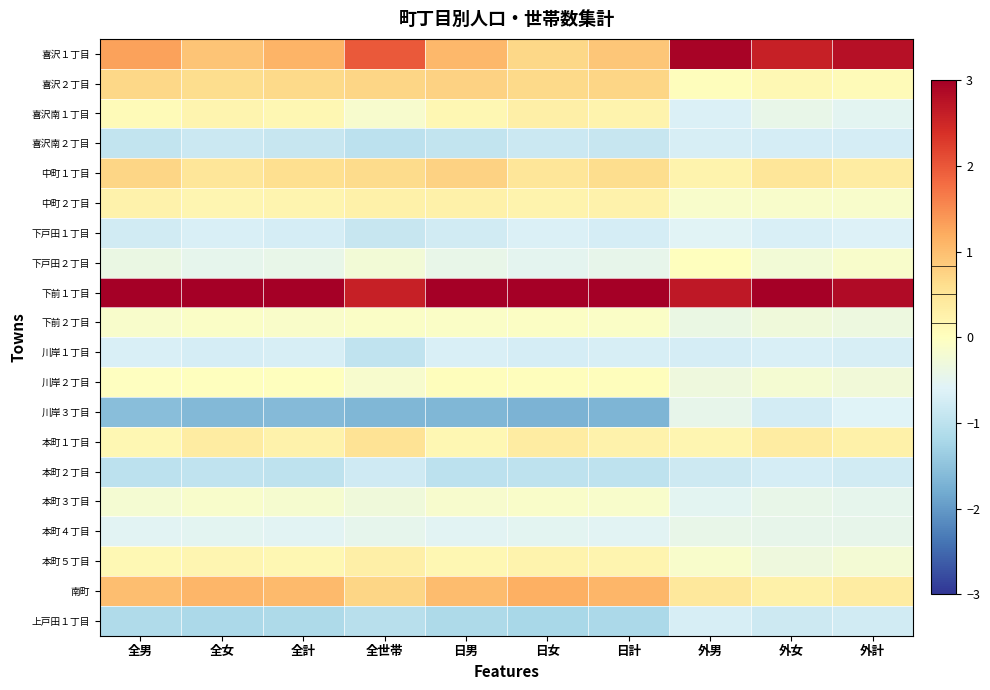

Which series has the largest total across all categories?

下前１丁目